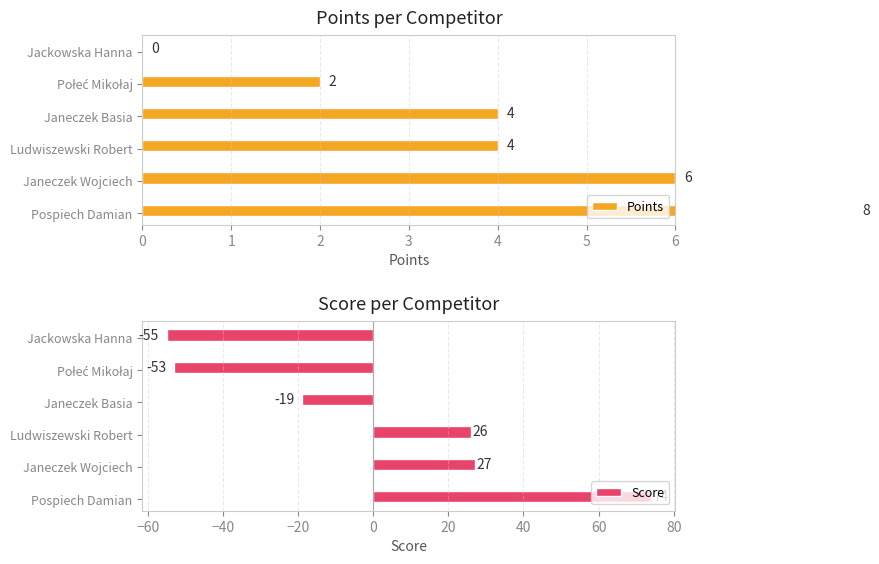

What is the highest value of the Score series?

74